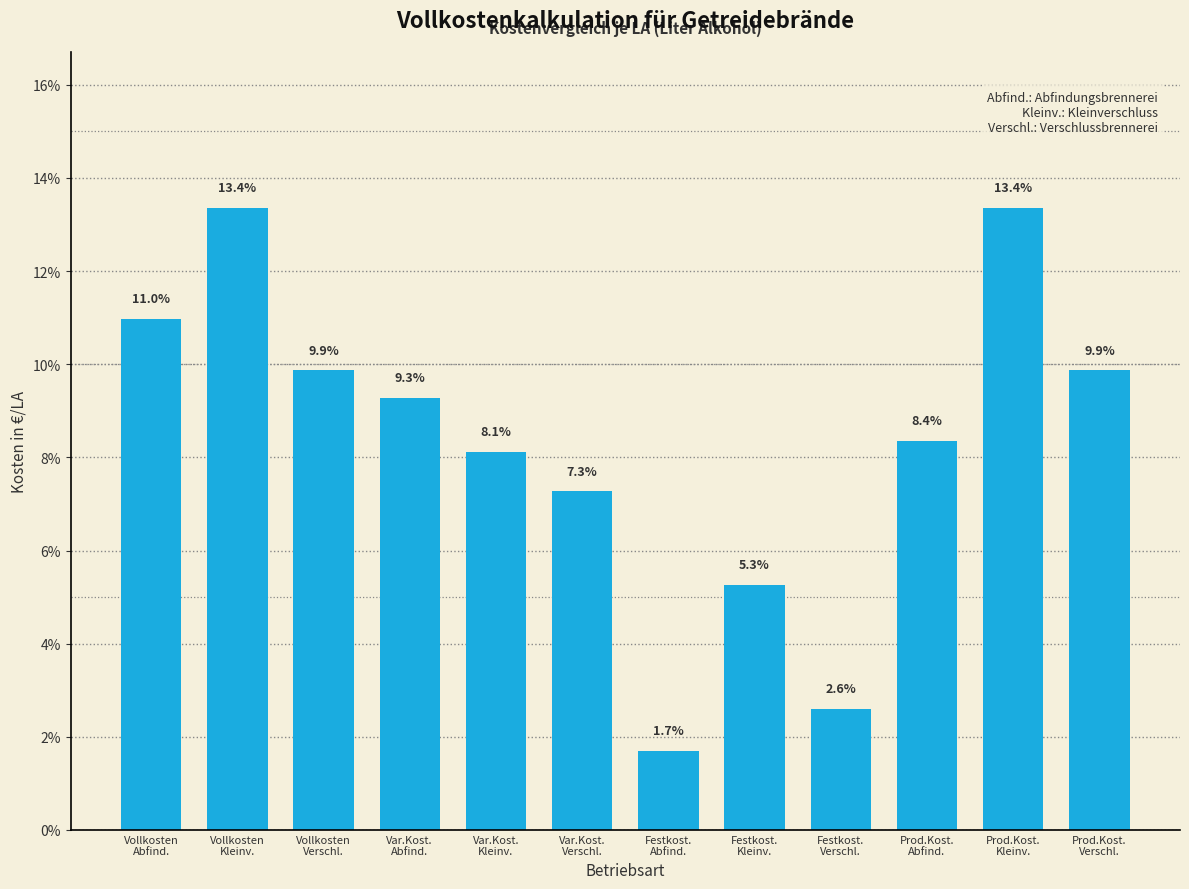

Reading right to left, what are all the values shown in this chart?

9.9	13.4	8.4	2.6	5.3	1.7	7.3	8.1	9.3	9.9	13.4	11.0